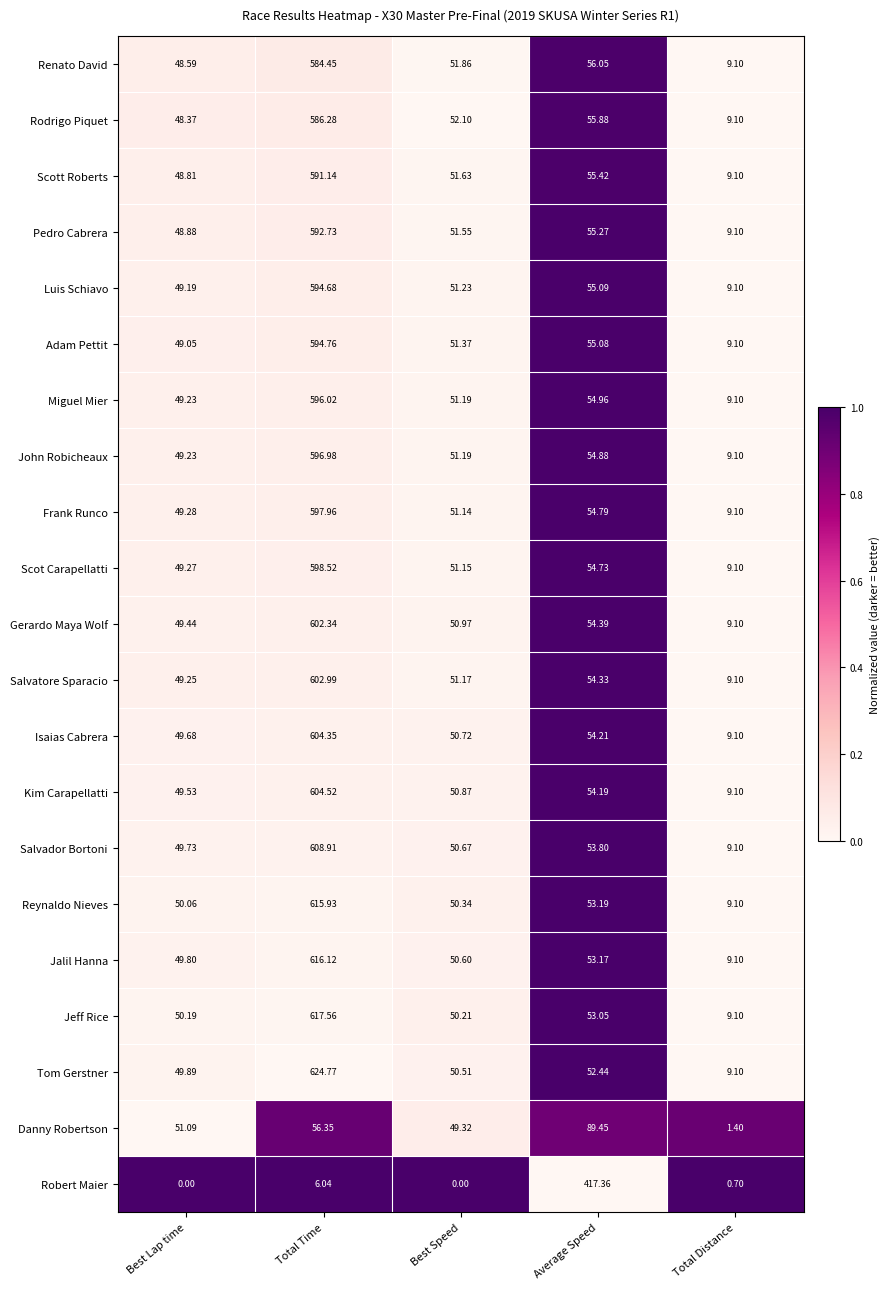

Which series has the largest range (max minus min)?

Tom Gerstner